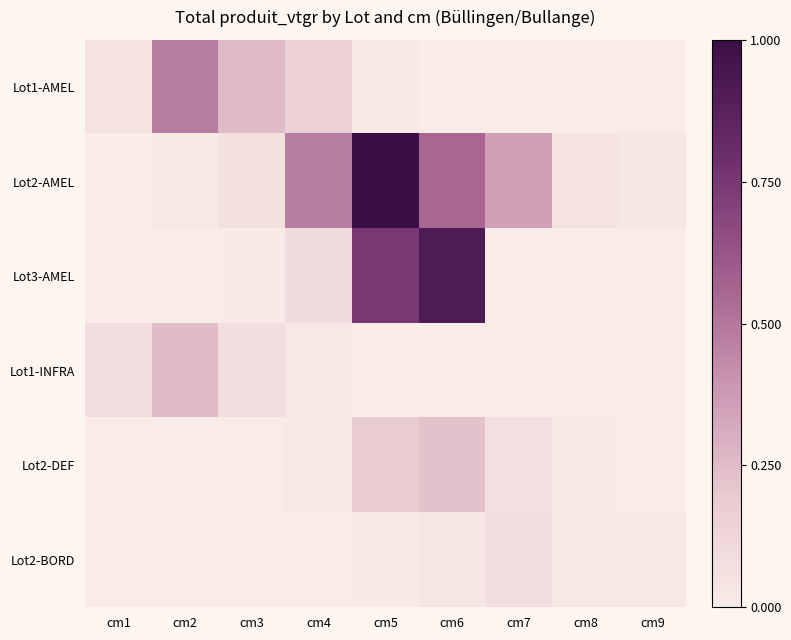

How many series are shown in this chart?

6